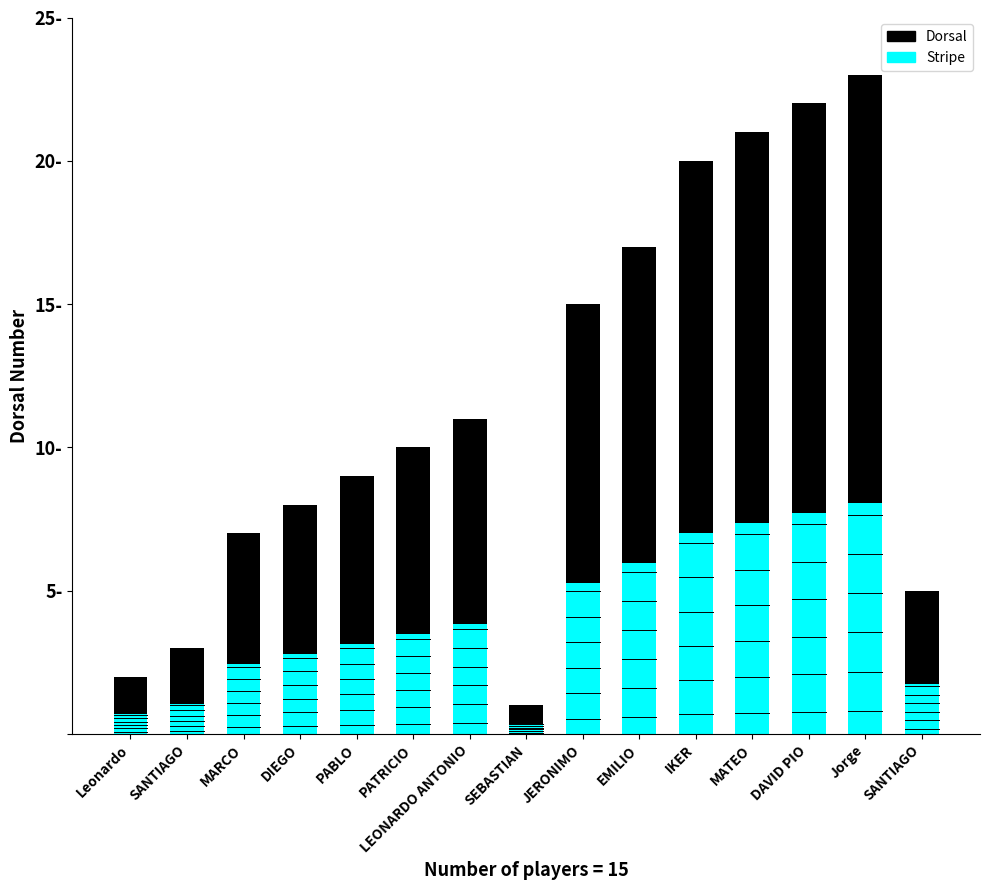

Rank the series at EMILIO from highest to lowest value.

Dorsal, Stripe